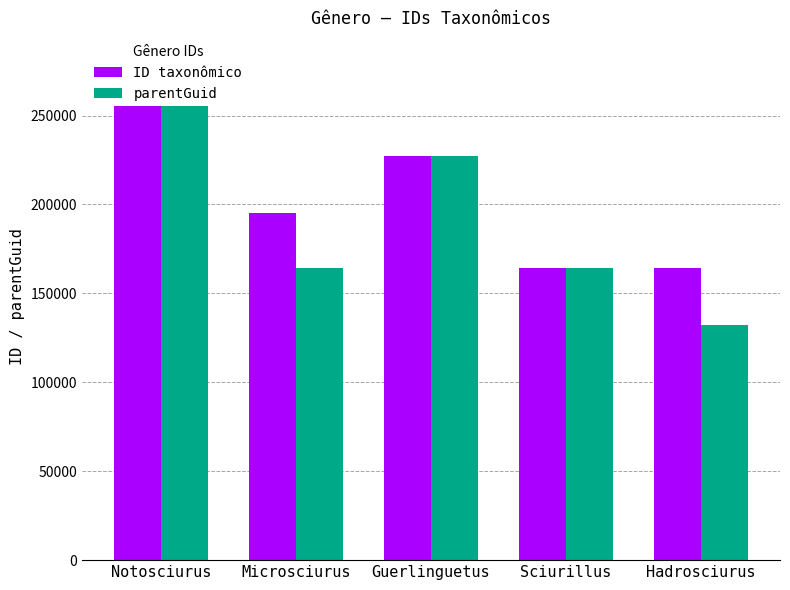

Reading right to left, transcribe all the data shown in this chart.

ID taxonômico: Hadrosciurus=164122	Sciurillus=164133	Guerlinguetus=227197	Microsciurus=195104	Notosciurus=258096
parentGuid: Hadrosciurus=132438	Sciurillus=164130	Guerlinguetus=227186	Microsciurus=164124	Notosciurus=258103